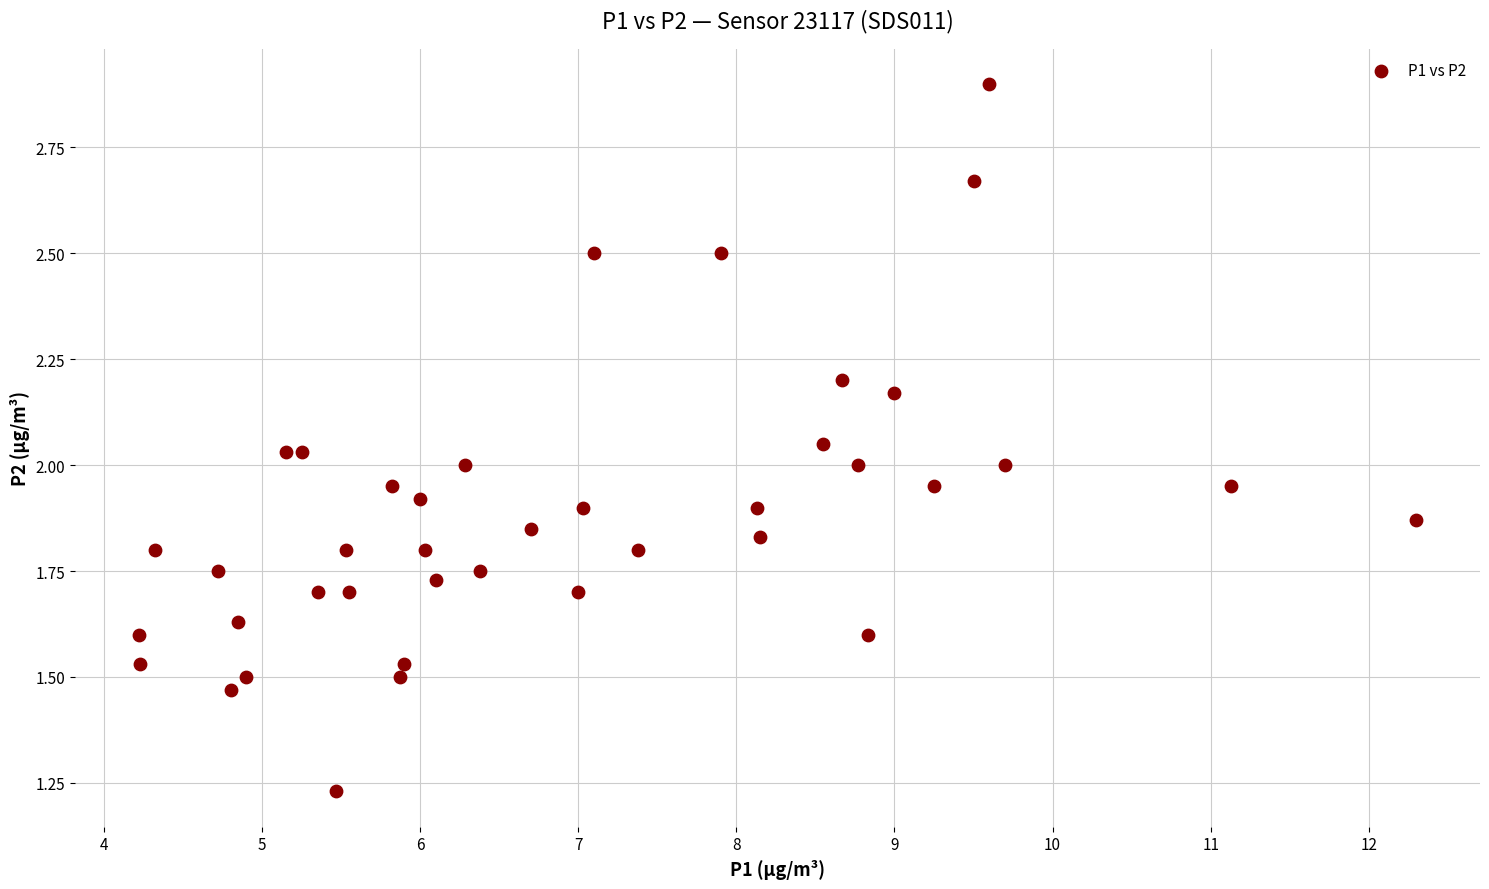

What is the range of X values (max minus min)?

8.1